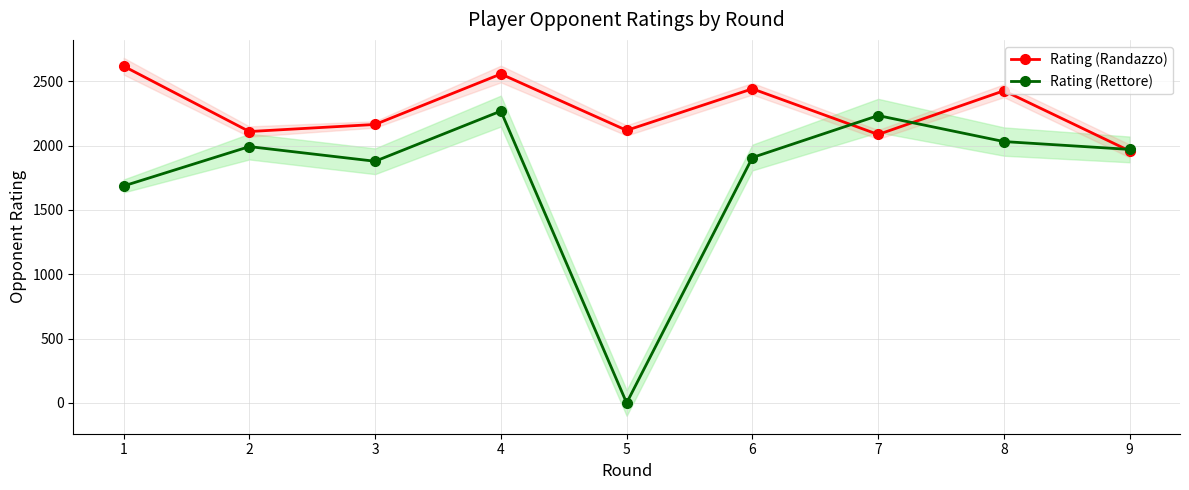

How many data points in Rating (Rettore) are above 1970?

4